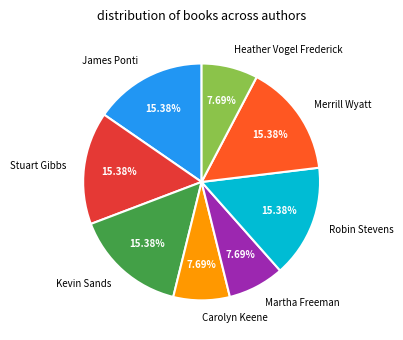

To the nearest percent, what is the combined percentage of Carolyn Keene and James Ponti?

23%